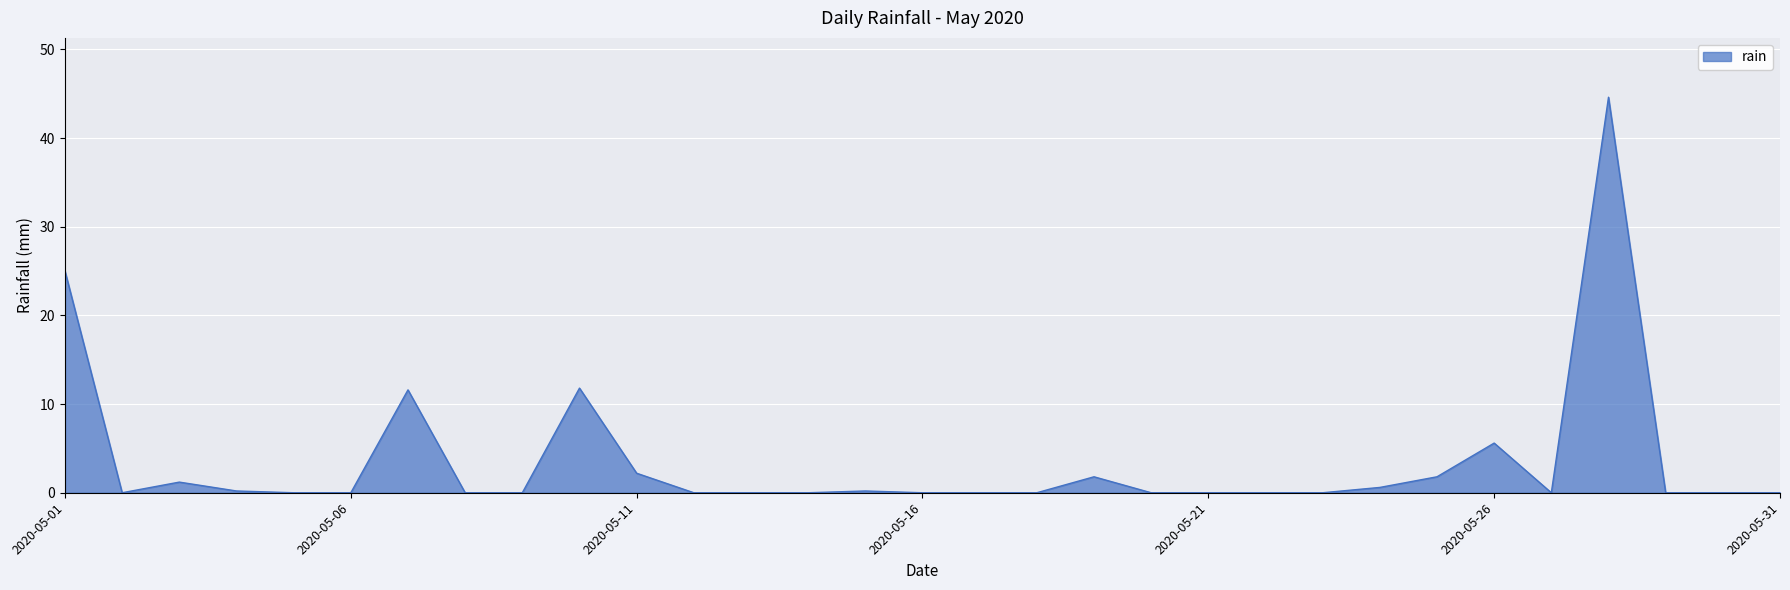

How many lines are shown in the chart?

1